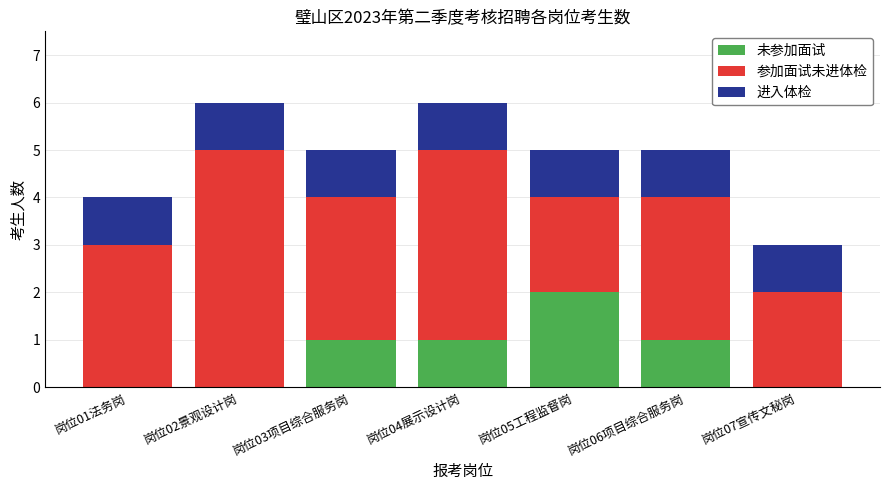

The 未参加面试 series shows 0 at 岗位04展示设计岗. True or false?

False